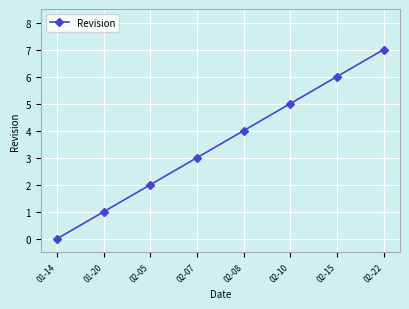

What is the average value?

4